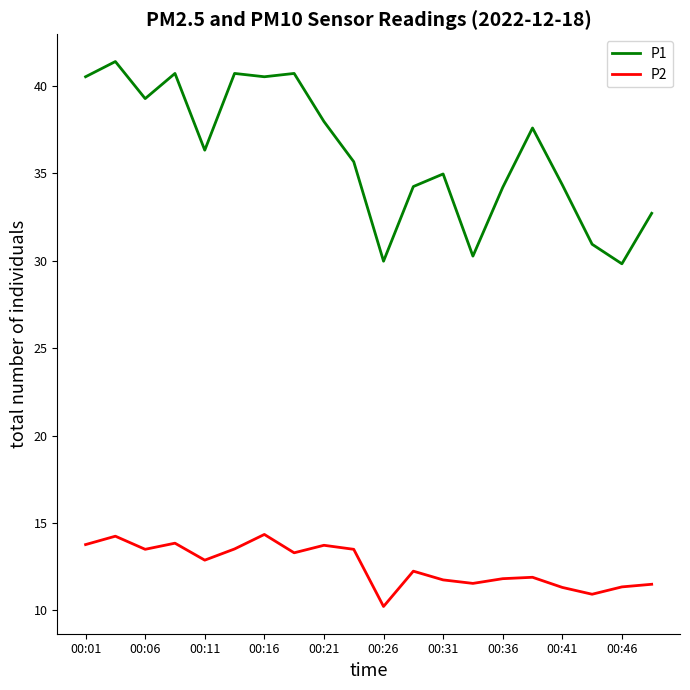

What are all the series names shown in the legend?

P1, P2